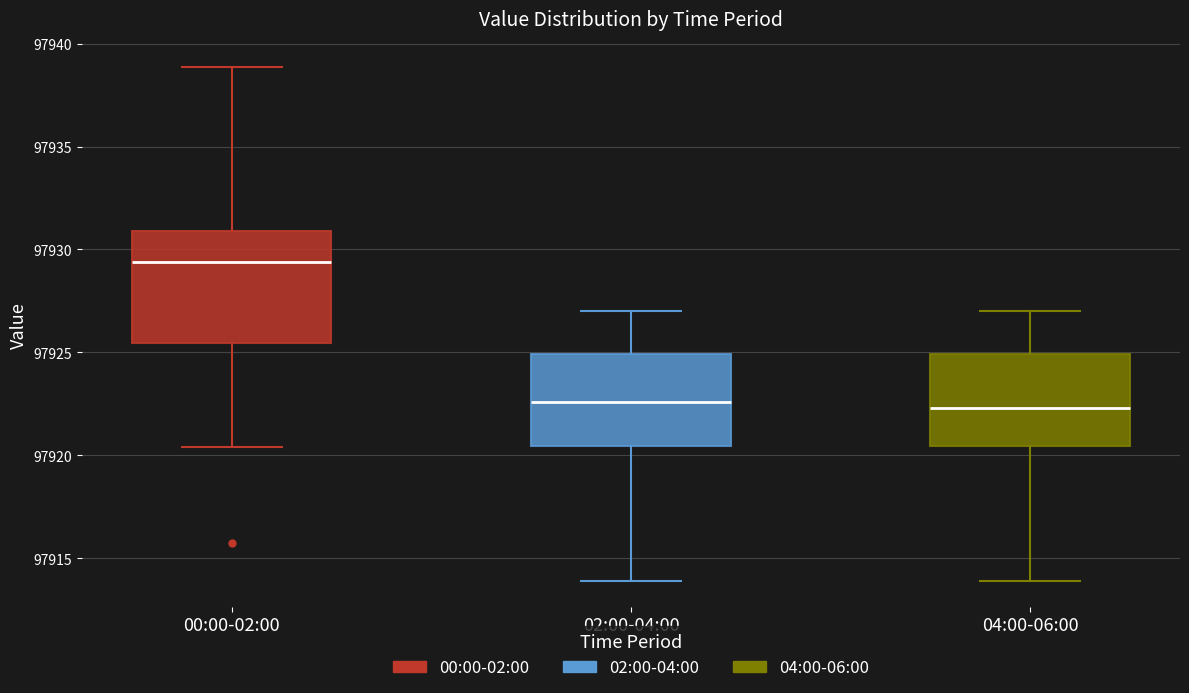

Reading left to right, read every box against the y-axis: the position of its median line, the range the box covers, and the ends of its whiskers. The values are not printed on the chart, so give them approximately, as read against the axis.

00:00-02:00: median 97929.5, box 97925.5 to 97931.0, whiskers 97920.5 to 97939.0
02:00-04:00: median 97922.5, box 97920.5 to 97925.0, whiskers 97914.0 to 97927.0
04:00-06:00: median 97922.5, box 97920.5 to 97925.0, whiskers 97914.0 to 97927.0